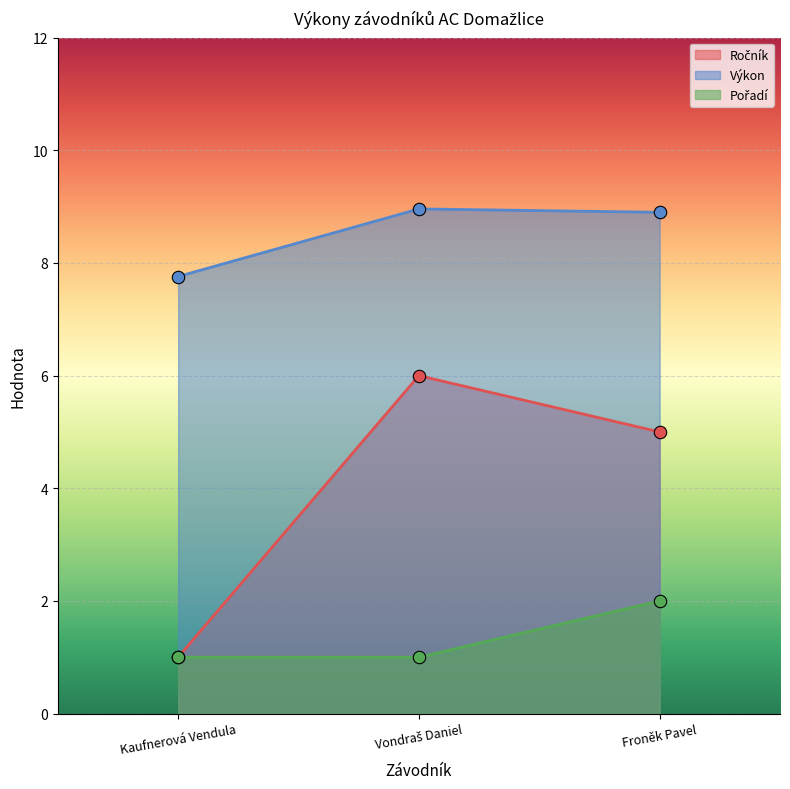

What are all the series names shown in the legend?

Ročník, Výkon, Pořadí